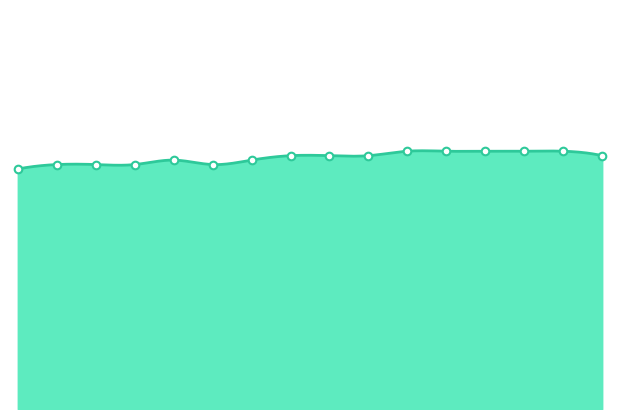

Approximately how many times larger is the value at 00:38 compared to 00:14?

1.0